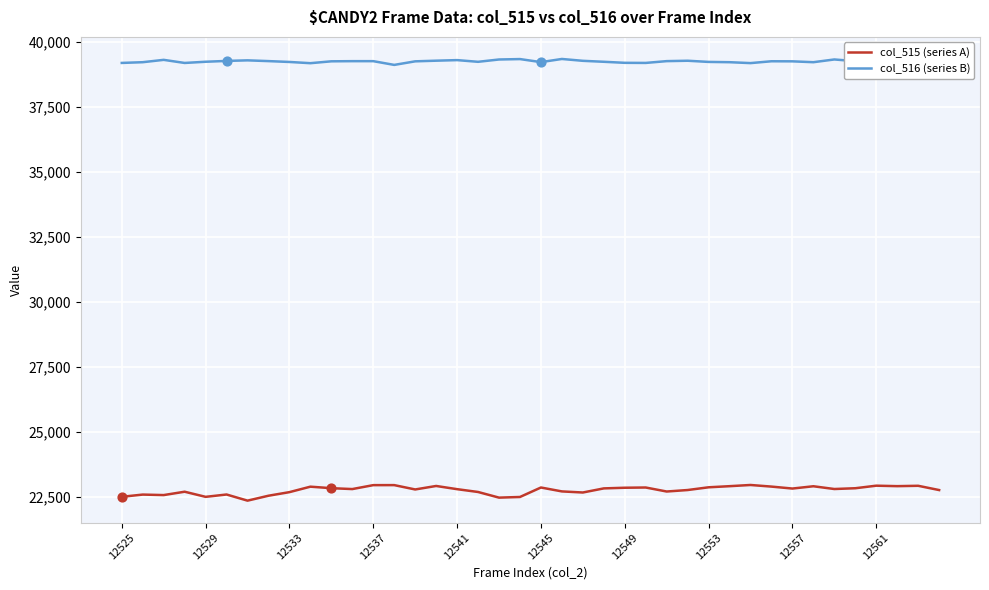

Which series has the widest spread of values?

col_515 (series A)